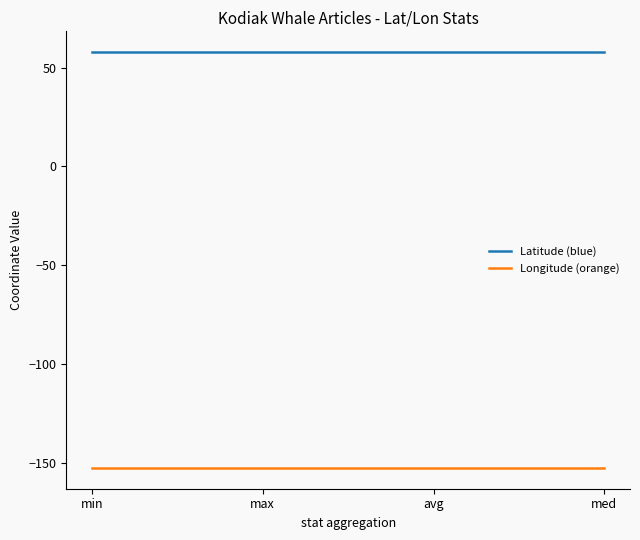

True or false: Latitude (blue) and Longitude (orange) cross at least once.

False